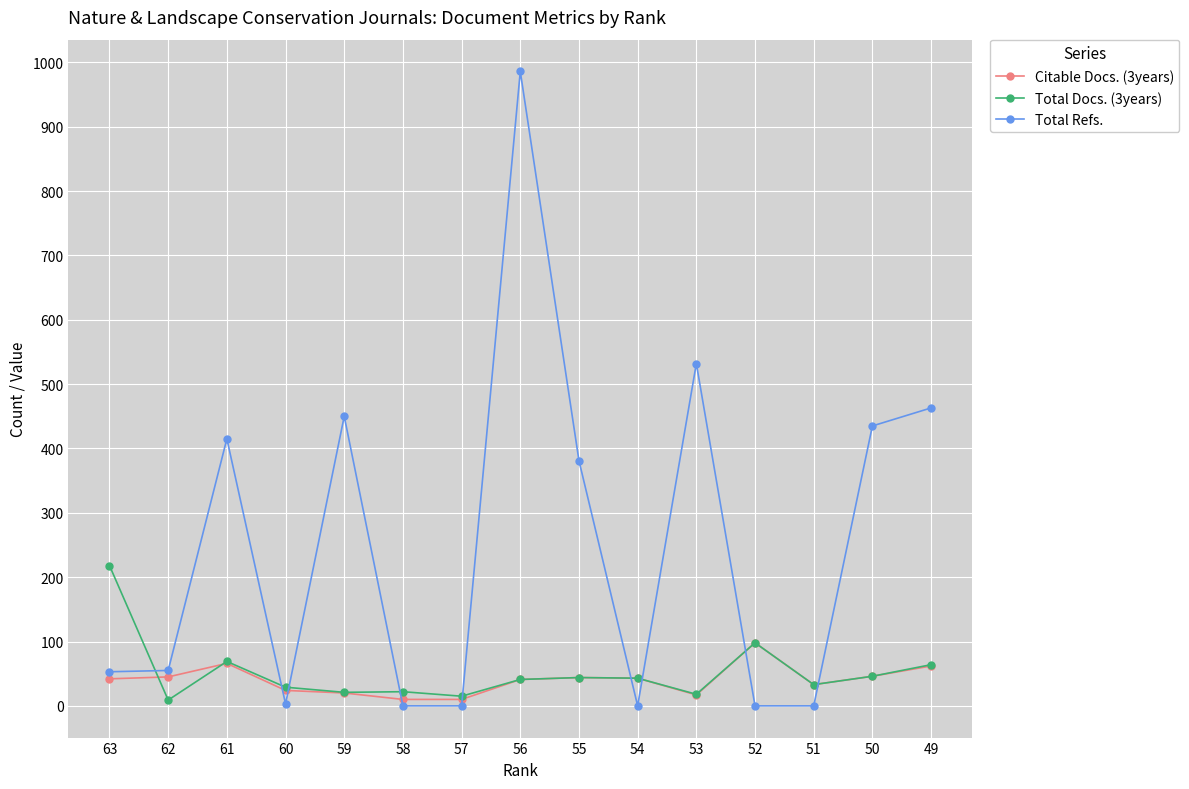

Which series has the widest spread of values?

Total Refs.